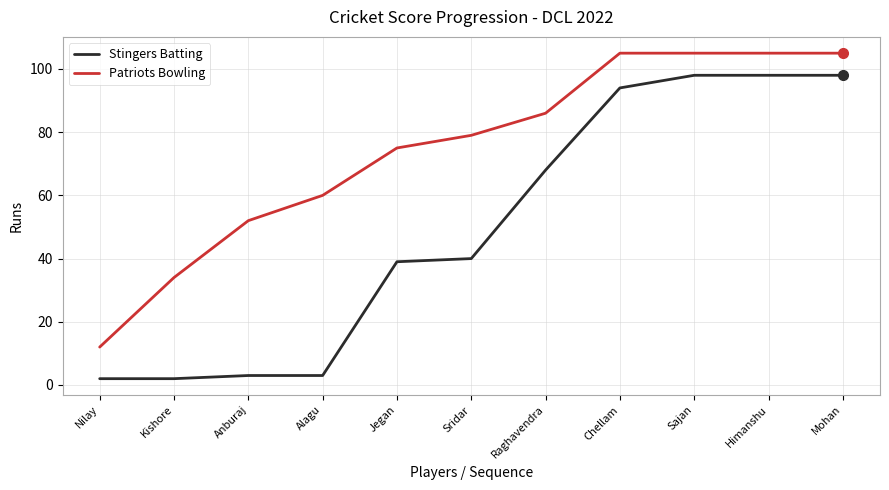

True or false: Stingers Batting and Patriots Bowling cross at least once.

False